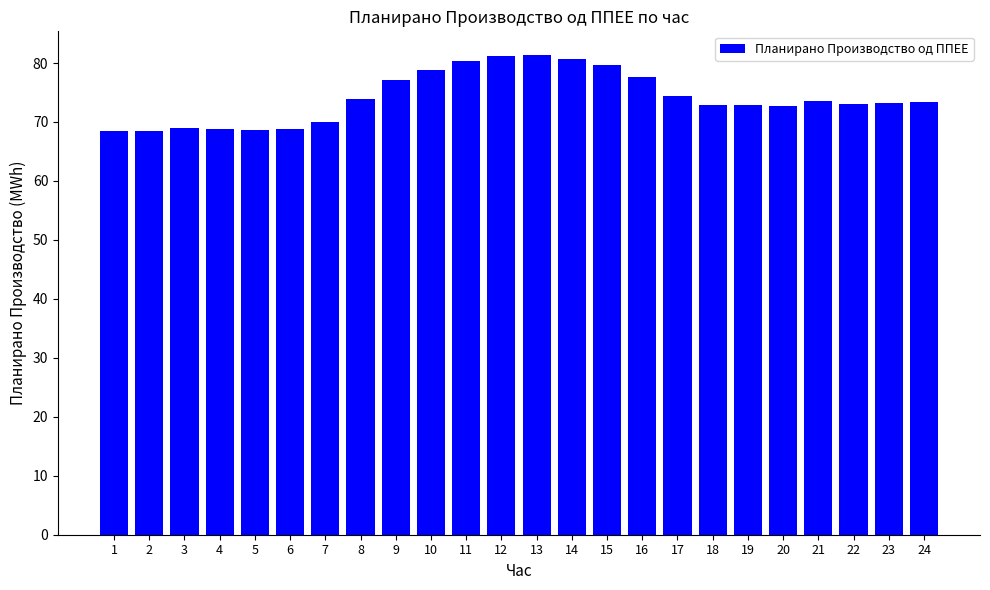

Is it true that the value at 15 is 79.6?

True